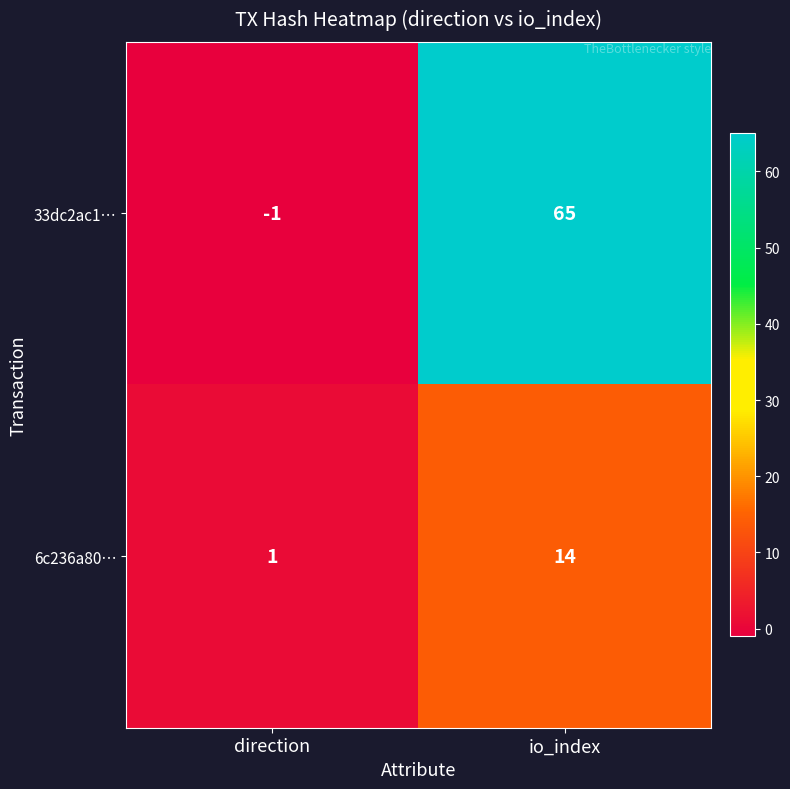

At direction, list the series in order from largest to smallest.

6c236a80…, 33dc2ac1…